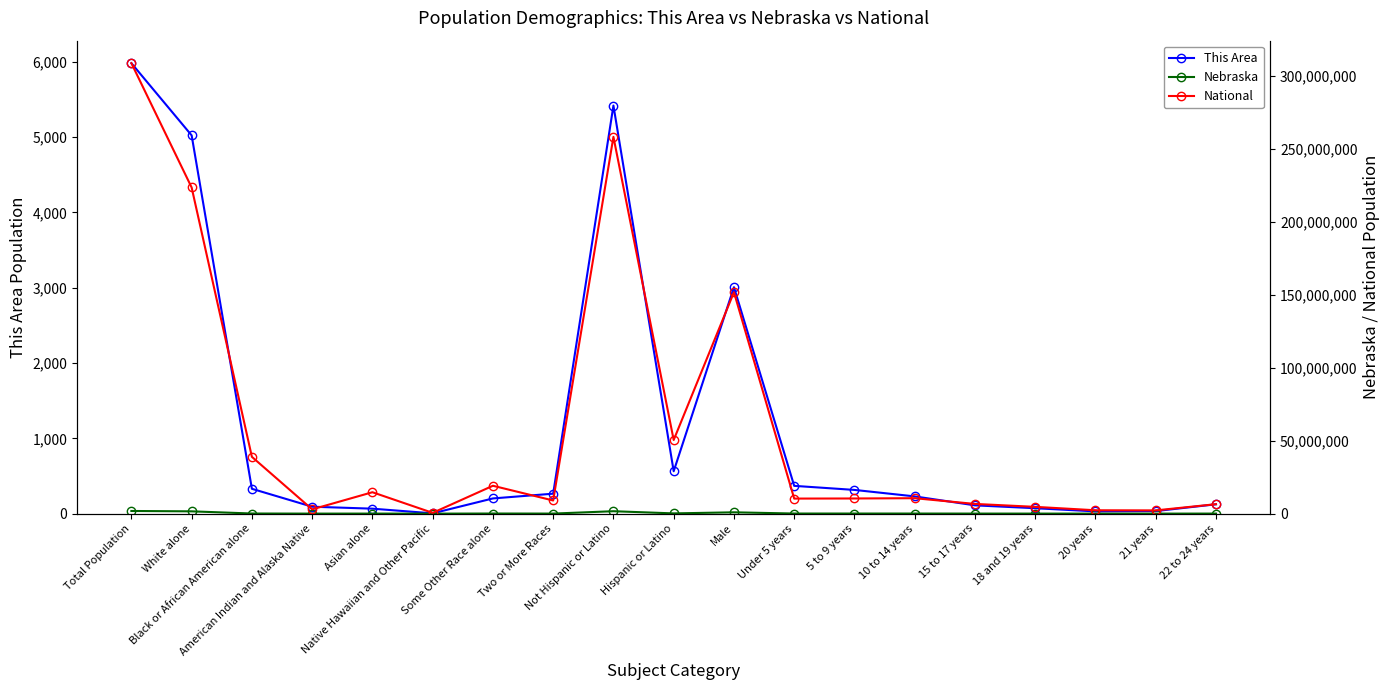

What is the average value of the National series?

59559195